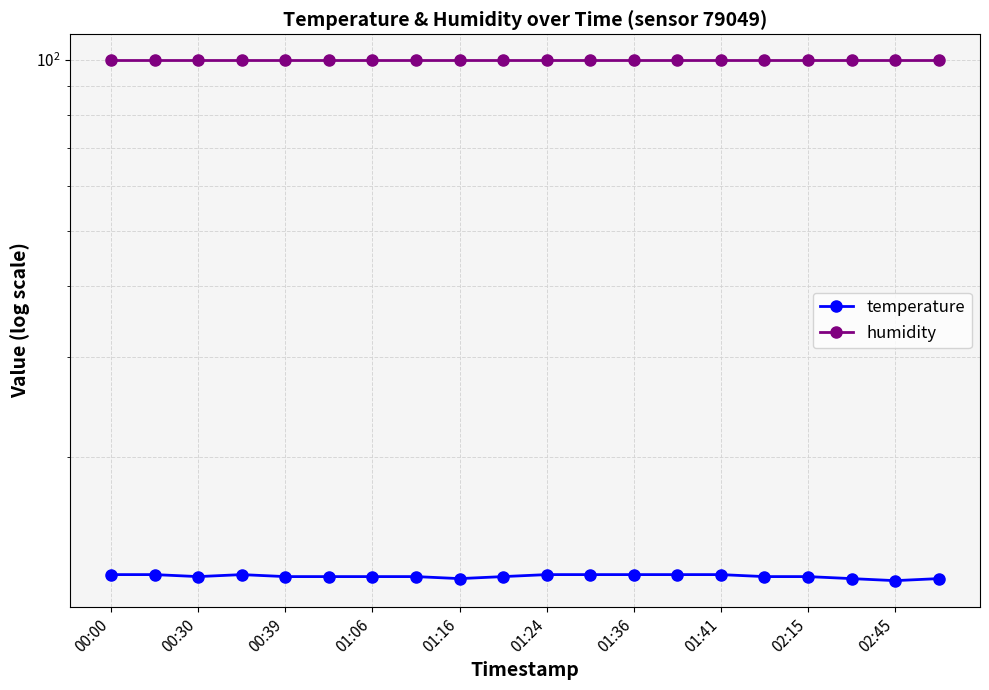

True or false: temperature and humidity intersect in this chart.

False